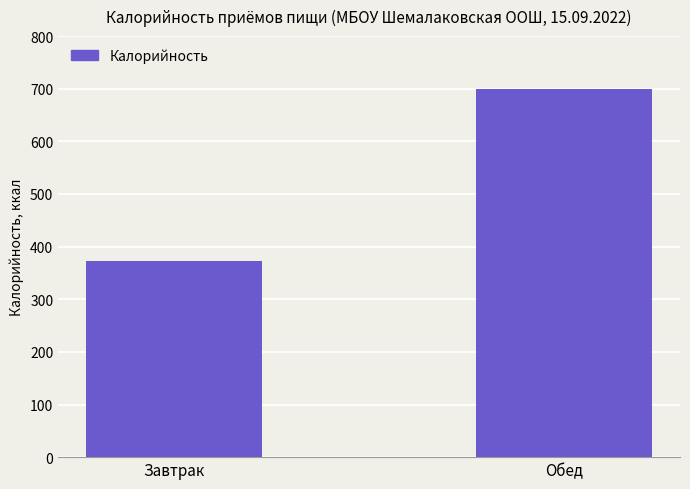

How many values are between 373 and 700?

2